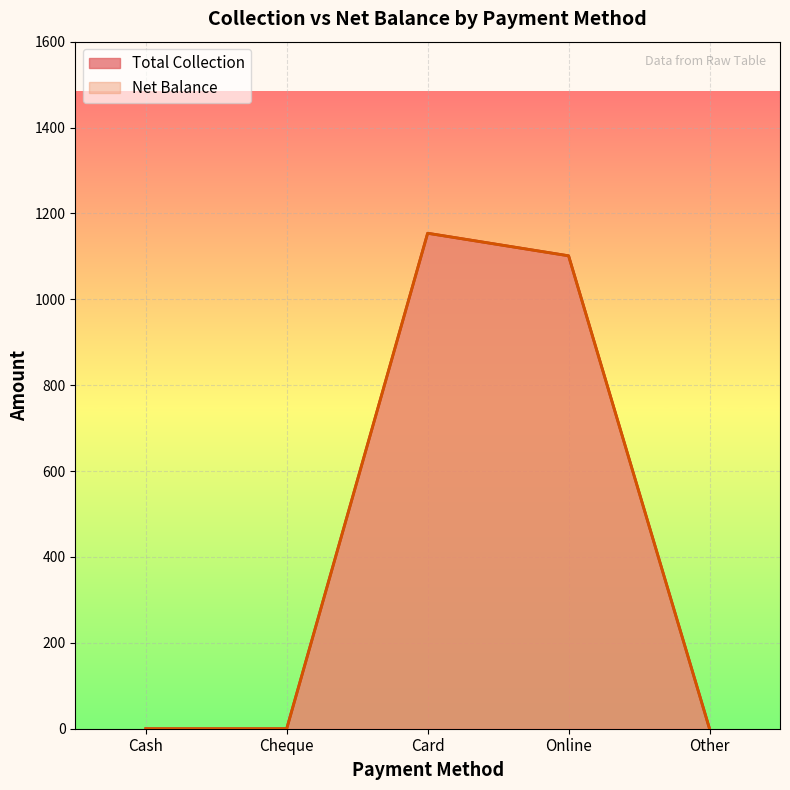

Which series has the widest spread of values?

Total Collection